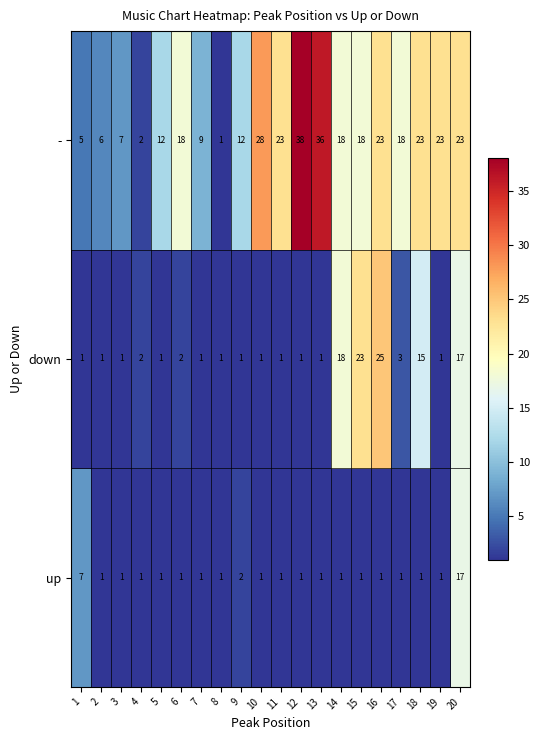

What is the difference between the maximum and minimum values in the down series?

24